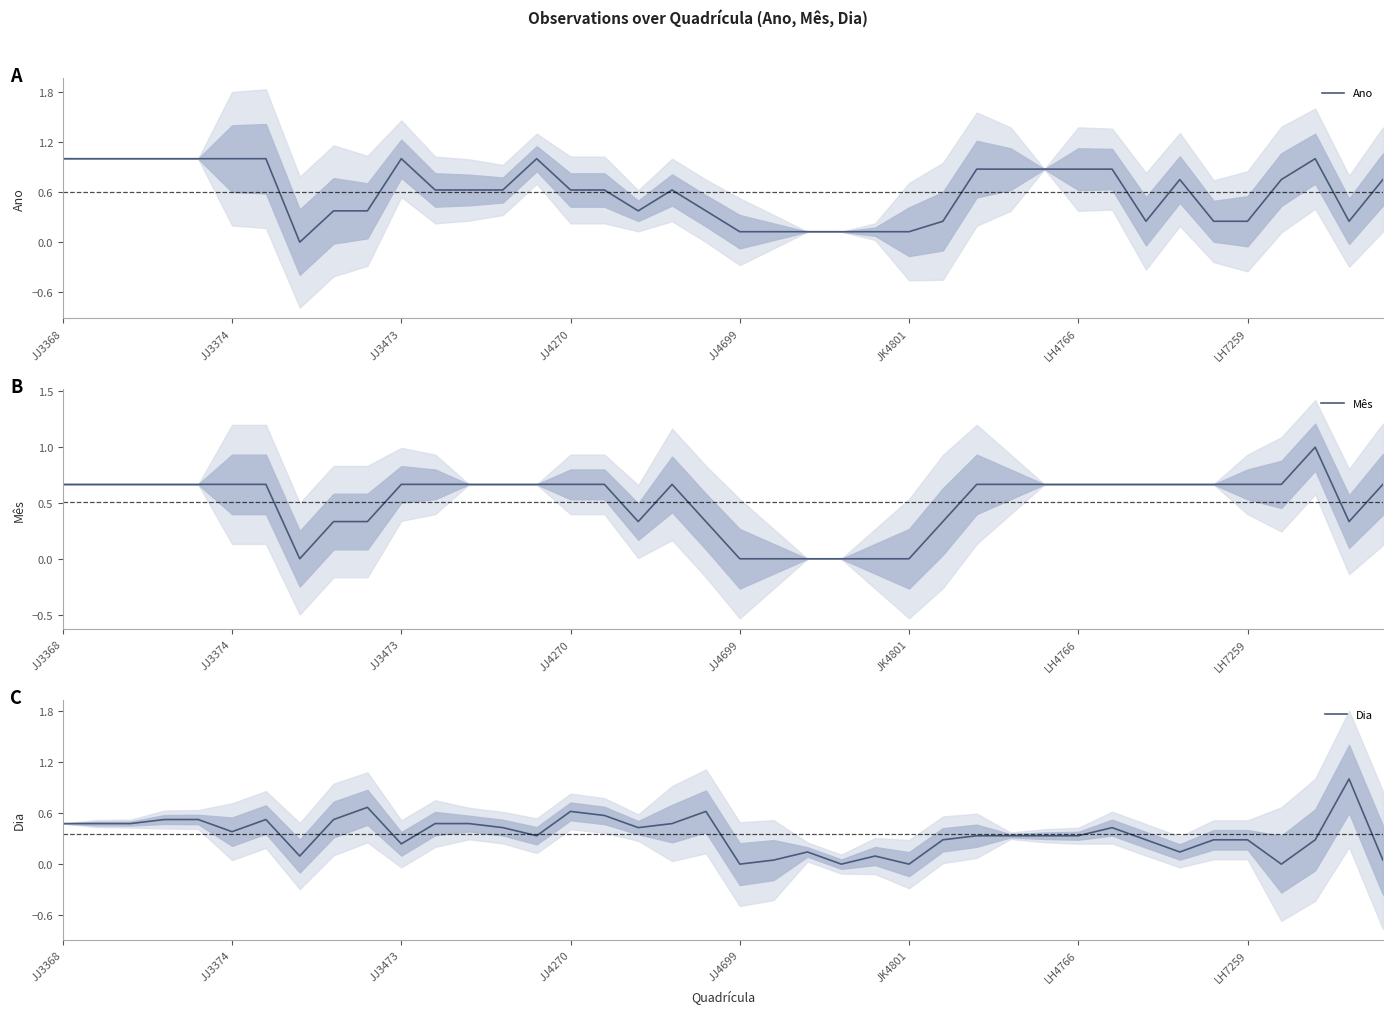

What is the maximum value for Ano?

1.0